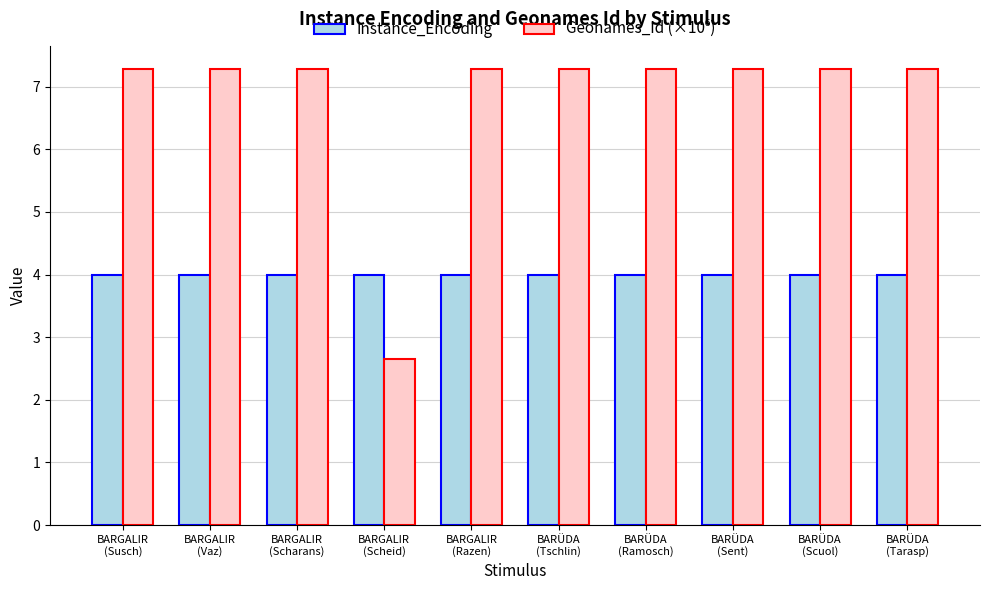

At how many categories does at least one series exceed 6?

9